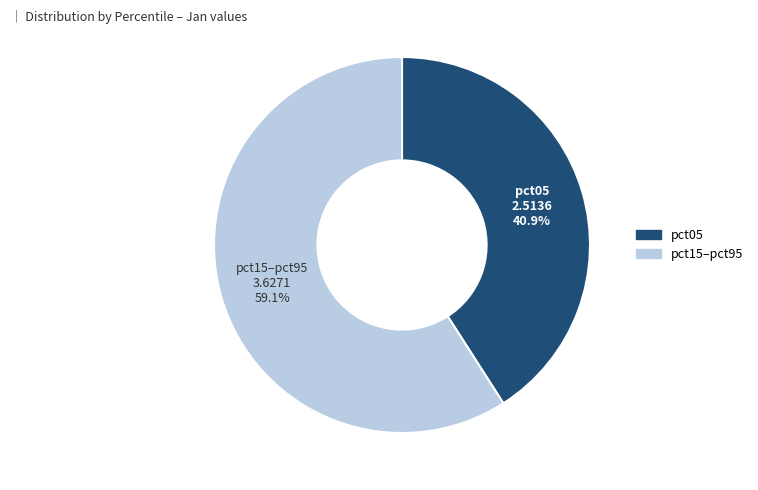

Is there a majority slice in this chart?

Yes